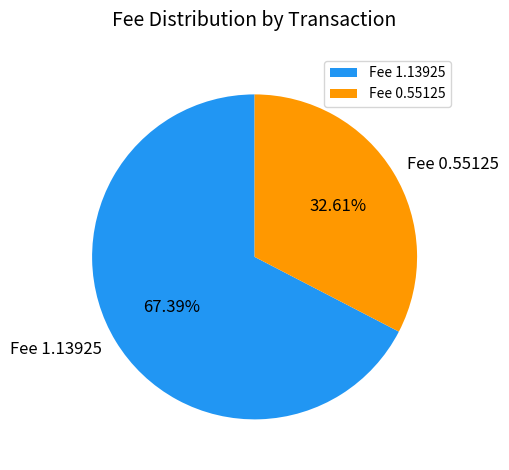

Rank the categories by value from lowest to highest.

Fee 0.55125, Fee 1.13925